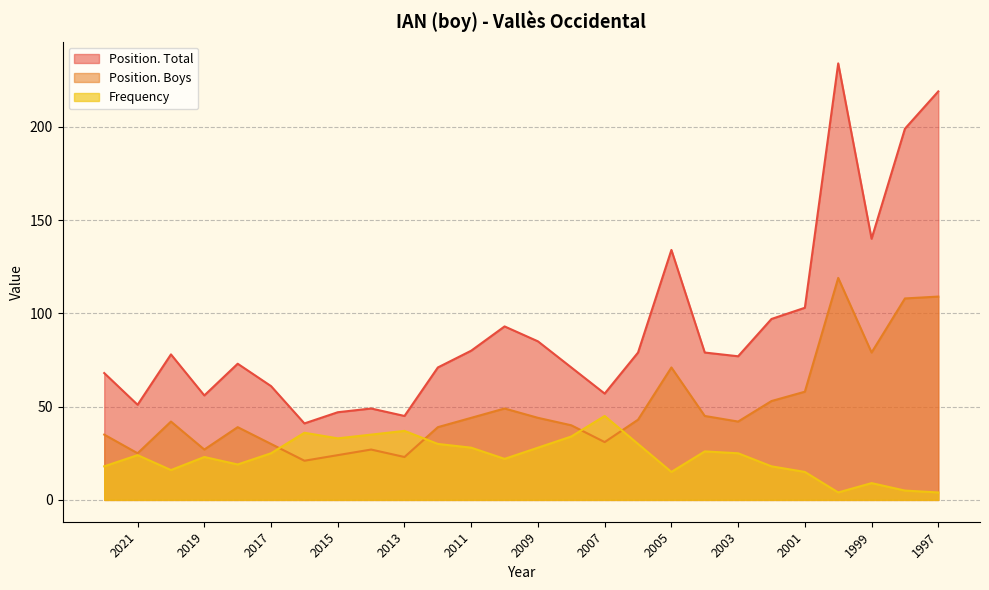

Is the value of Position. Total at 1999 greater than the value of Position. Boys at 2022?

Yes